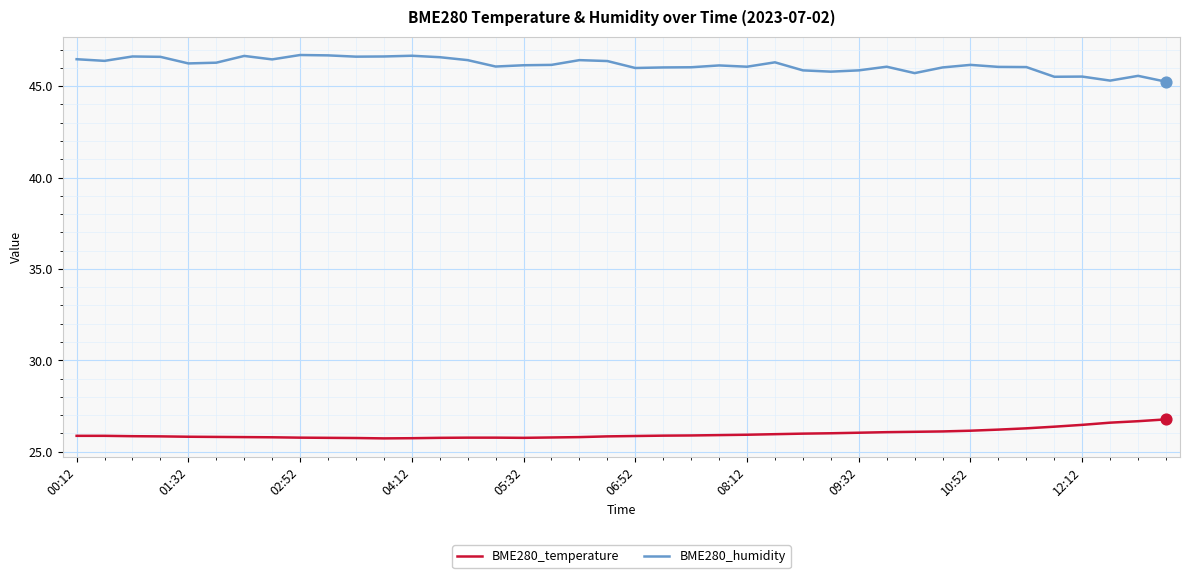

Which series has the largest total across all categories?

BME280_humidity